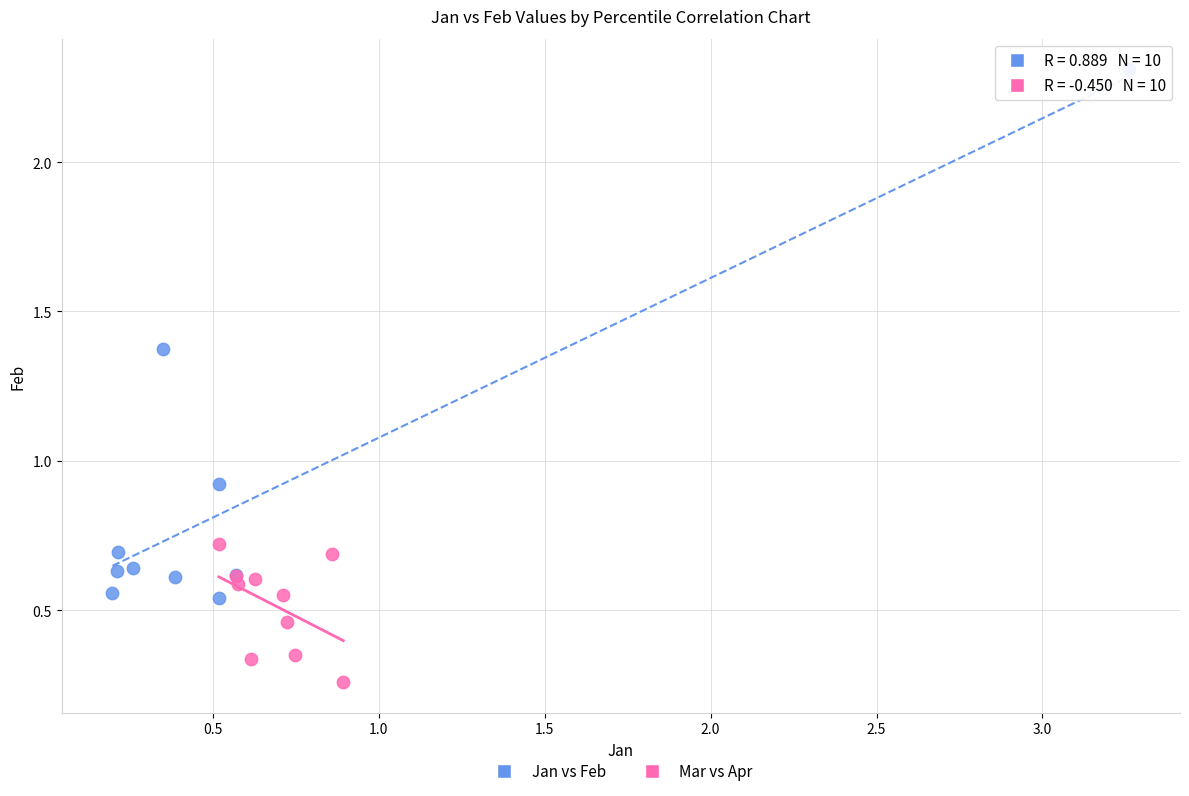

Which series reaches the minimum Y coordinate?

Mar vs Apr